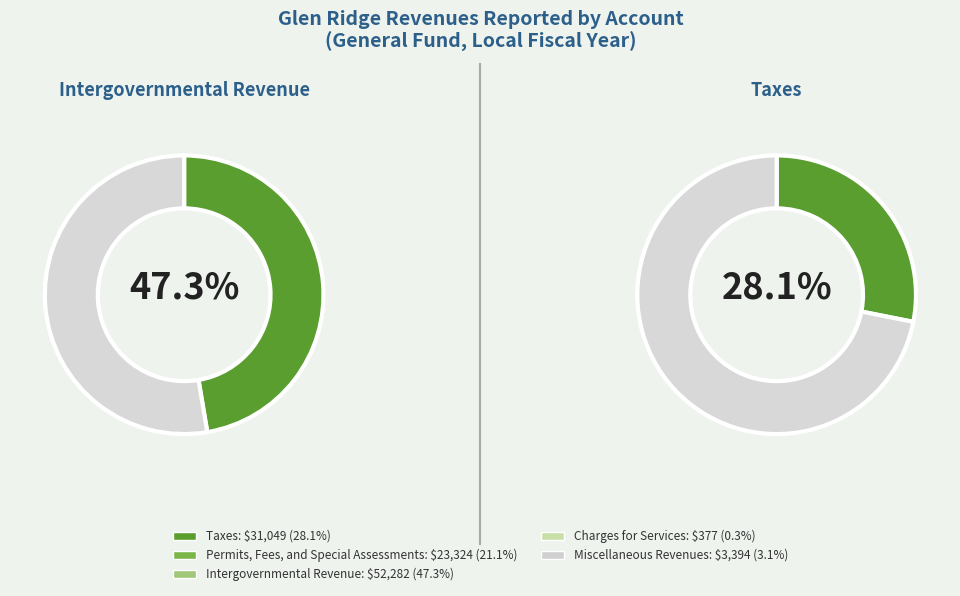

Between Intergovernmental Revenue and Charges for Services, which is larger?

Intergovernmental Revenue